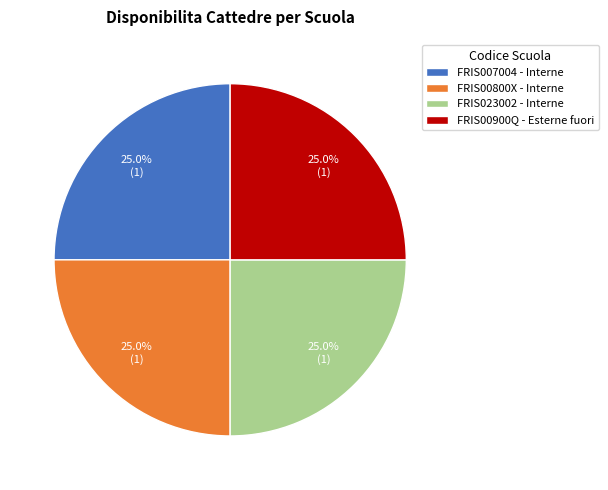

Does FRIS00800X represent more than half of the total?

No